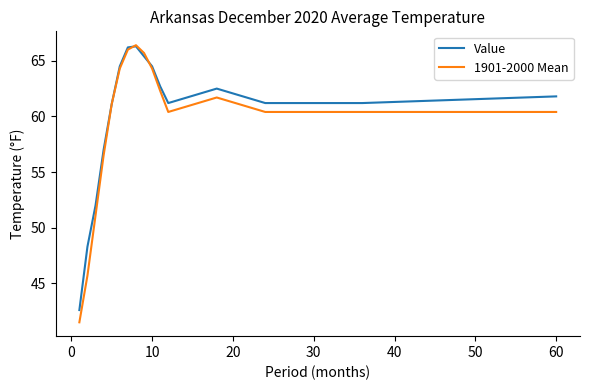

Which series has the largest range (max minus min)?

1901-2000 Mean